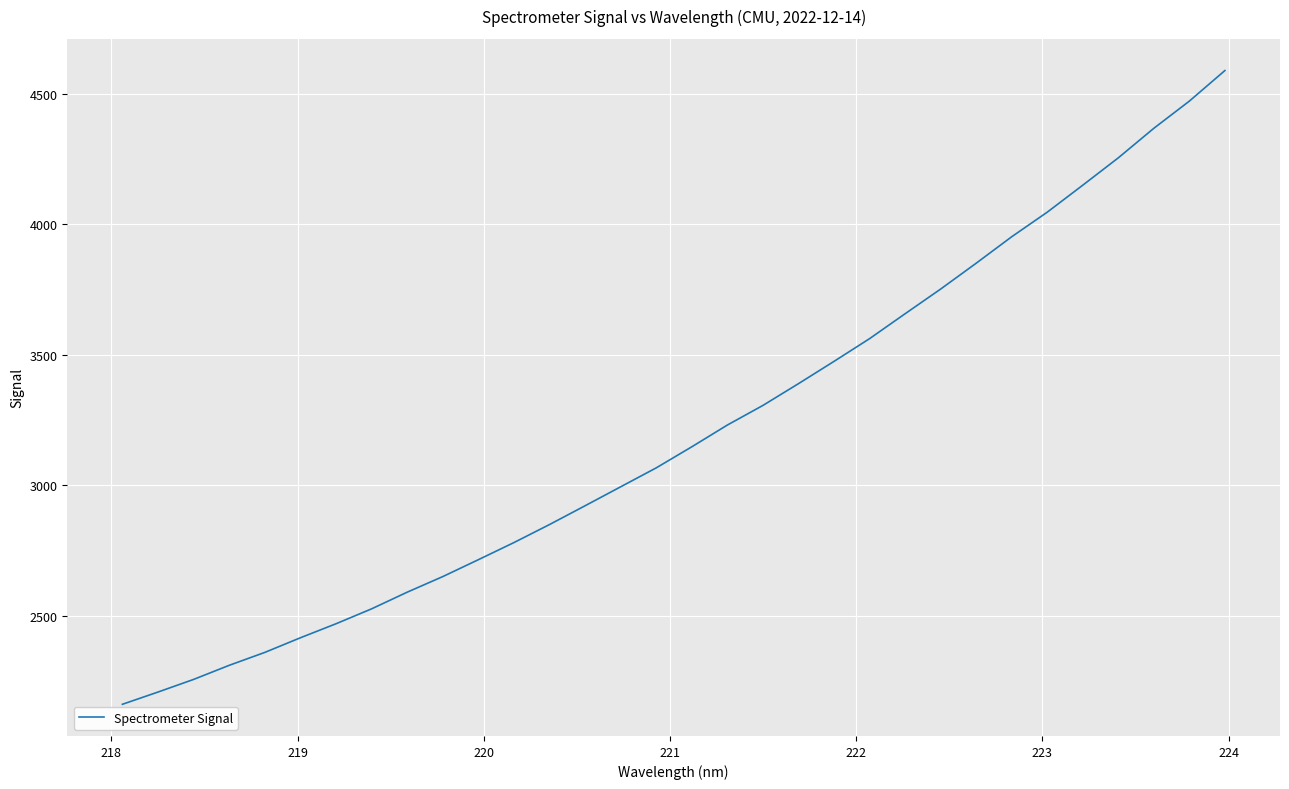

What is the maximum value shown in the chart?

4588.1